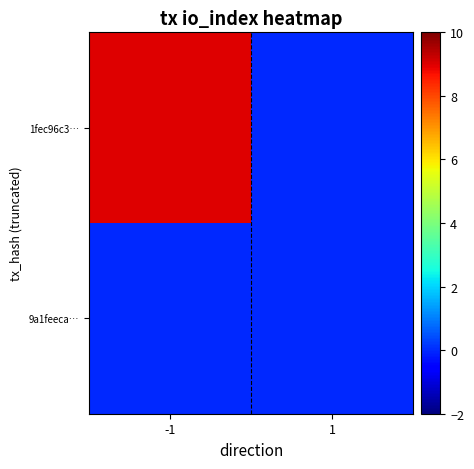

List the series in order of their overall mean, highest first.

1fec96c3…, 9a1feeca…